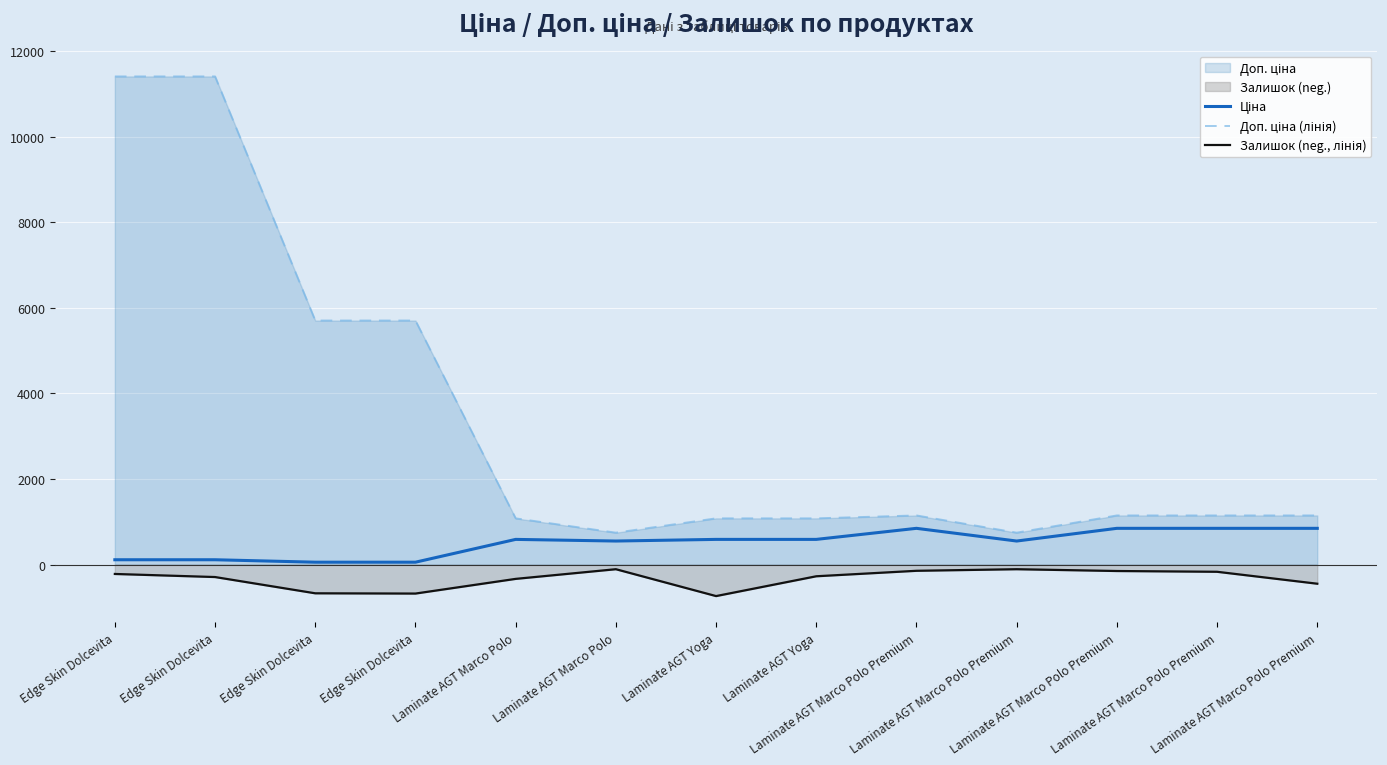

True or false: Доп. ціна (лінія) and Залишок (neg., лінія) intersect in this chart.

False